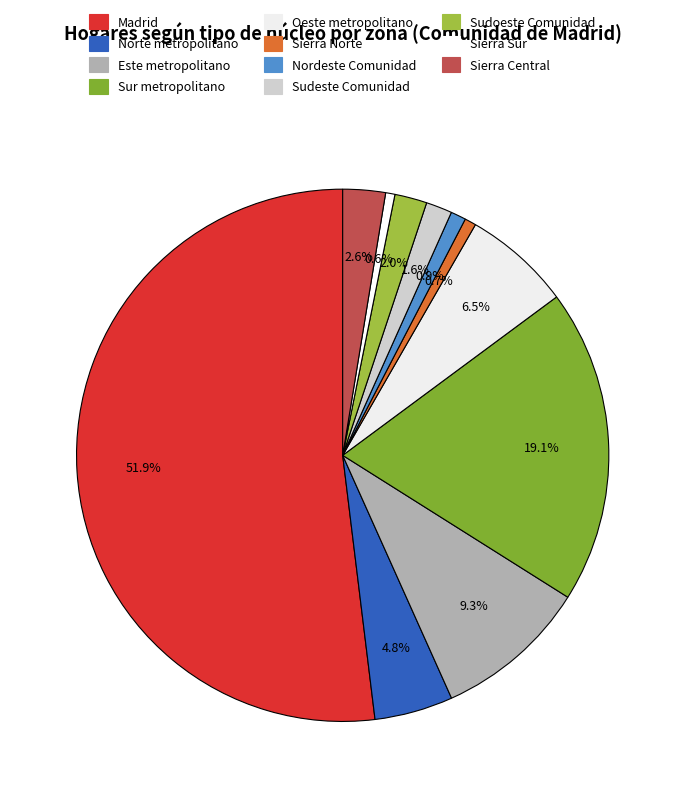

Which slice is the largest?

Madrid